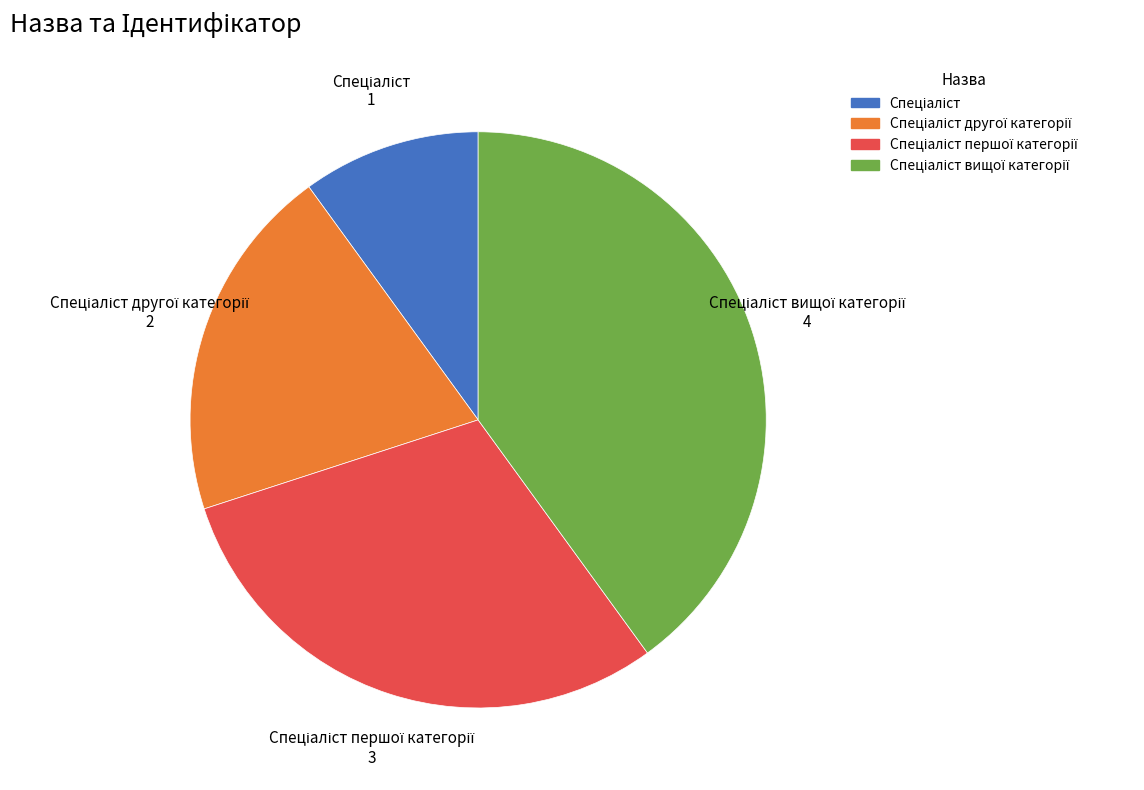

Is there any slice that represents more than half of the pie?

No